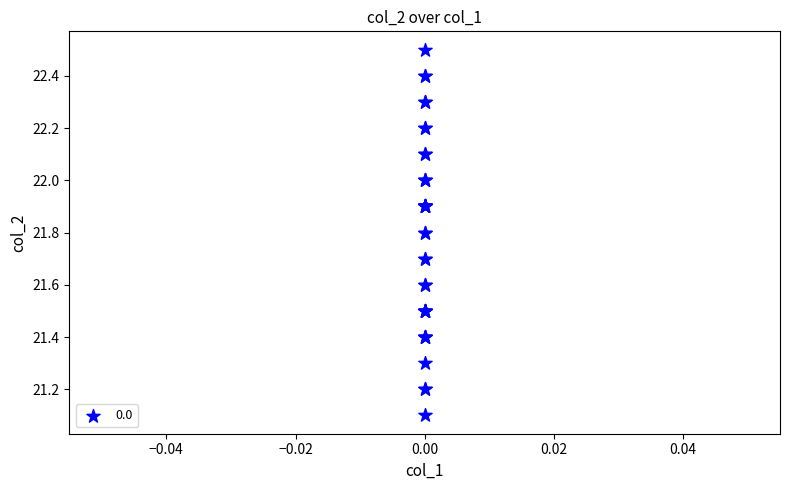

What Y value in the scatter plot is closest to 21?

21.1